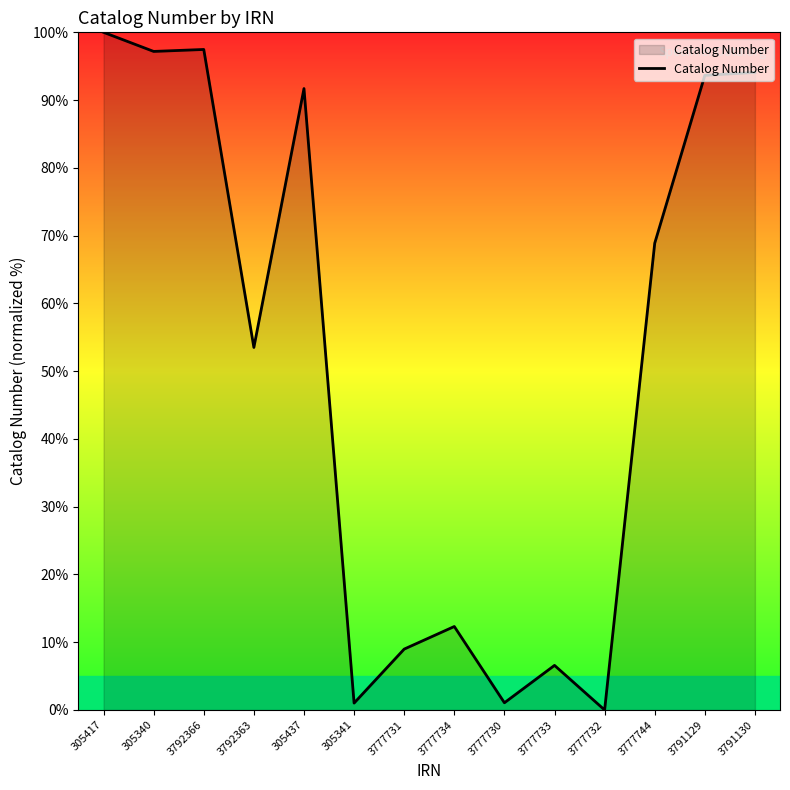

What position from the right is 3777730?

6